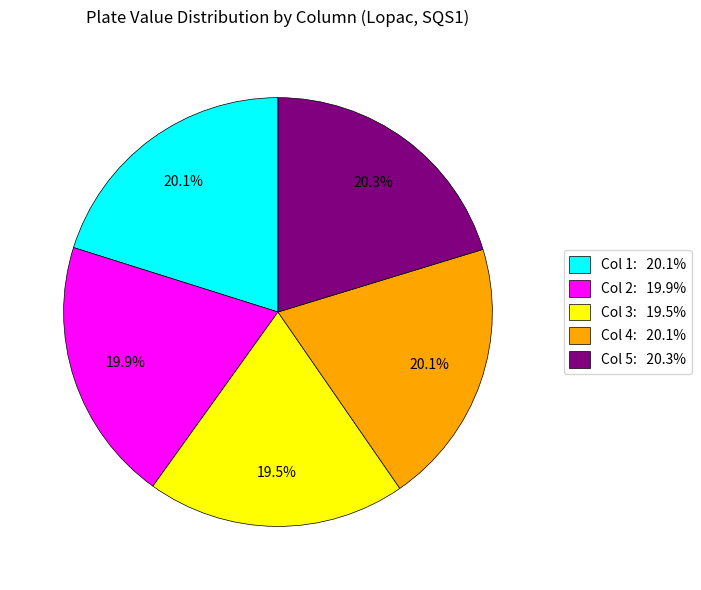

How many segments does this pie chart have?

5